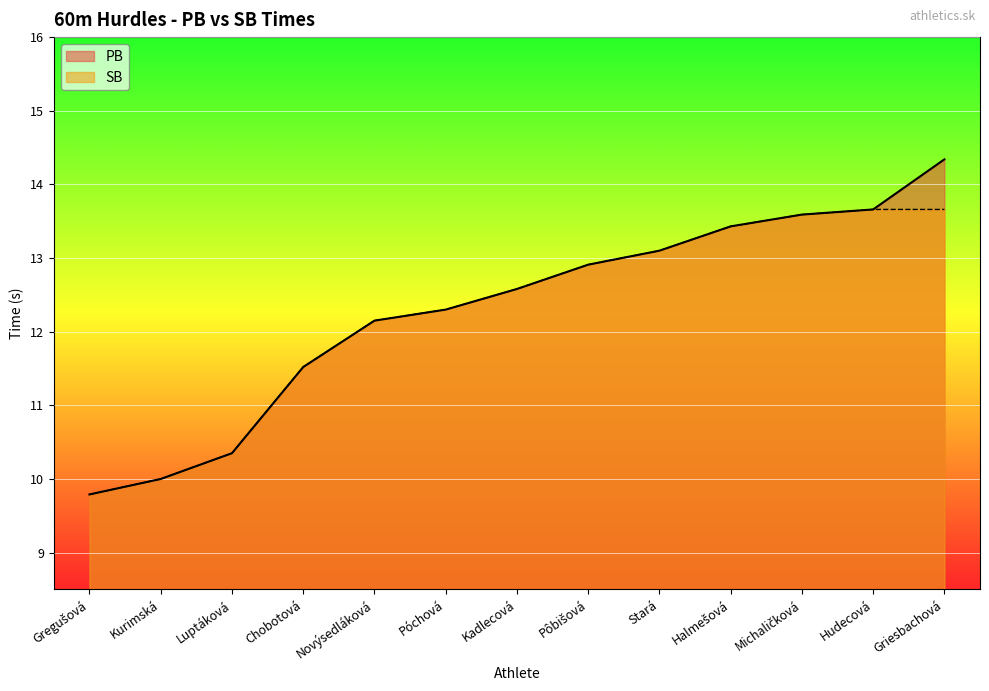

What is the average value of the SB series?

12.2